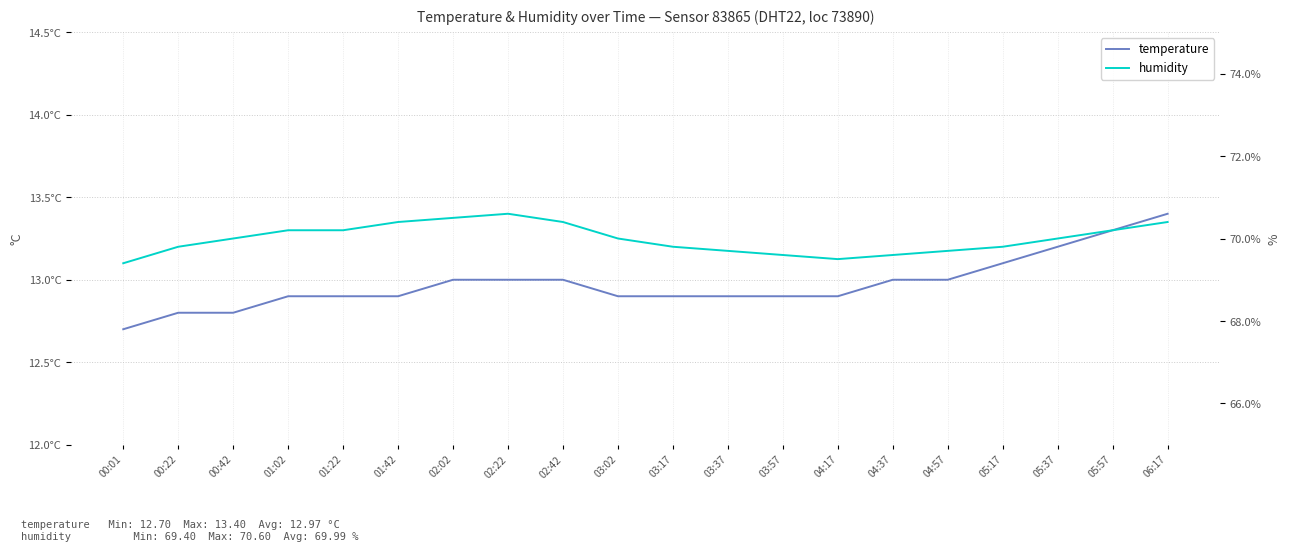

Is this an area chart (filled region under the line)?

No